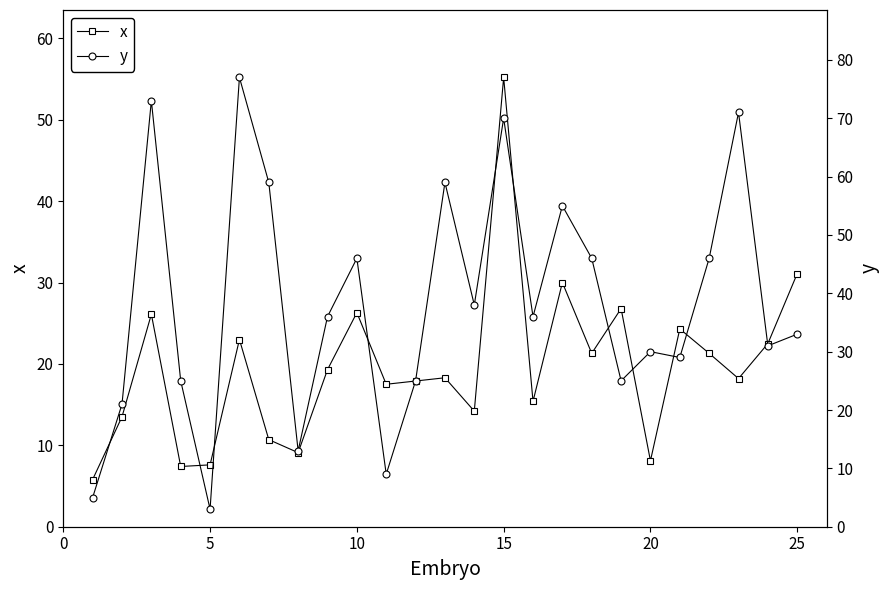

At how many categories does at least one series exceed 73?

1